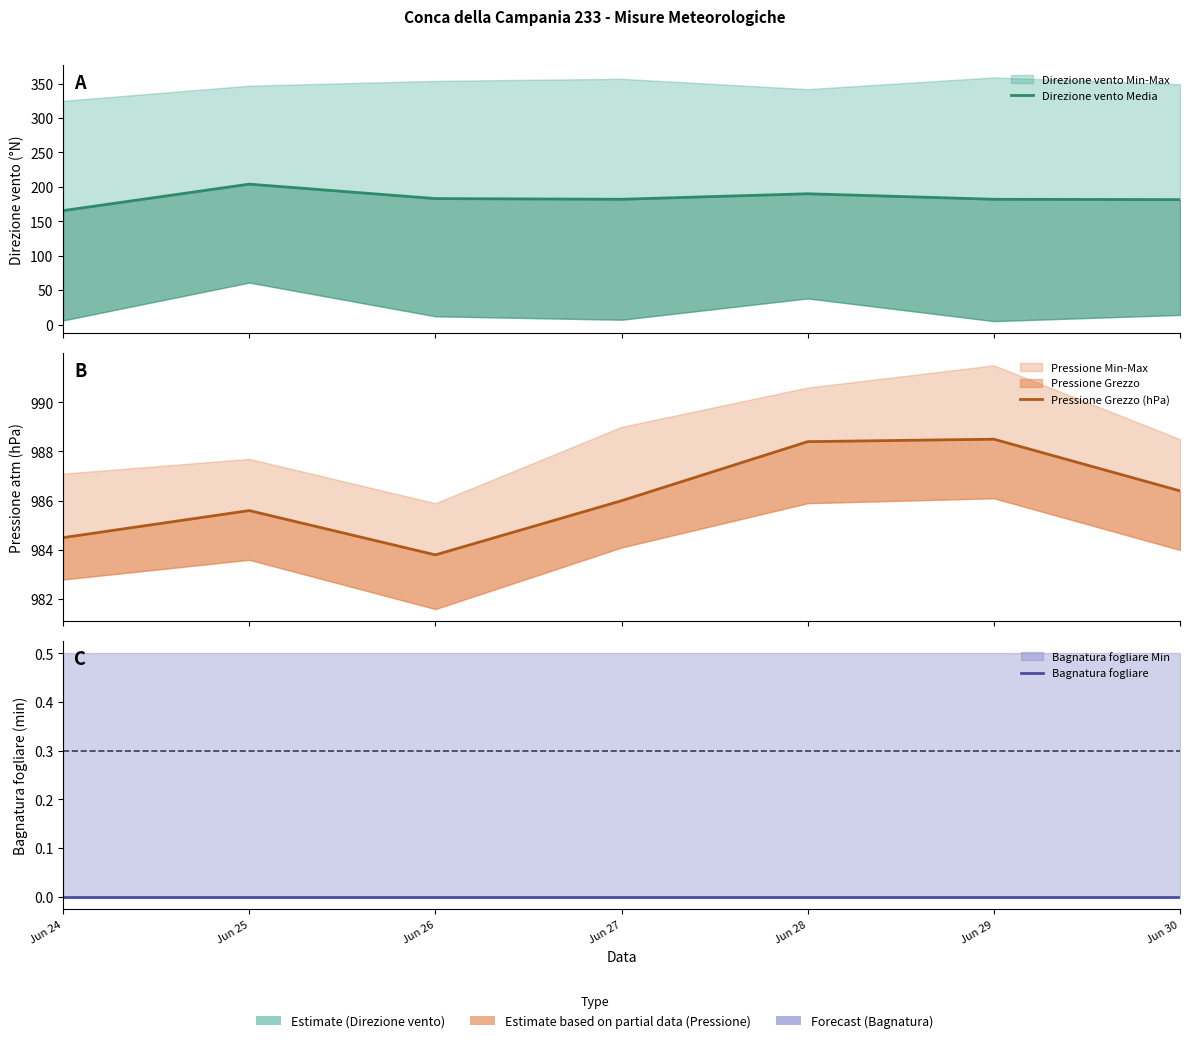

True or false: Direzione vento Media has a value of 82.8 at Jun 26.

False